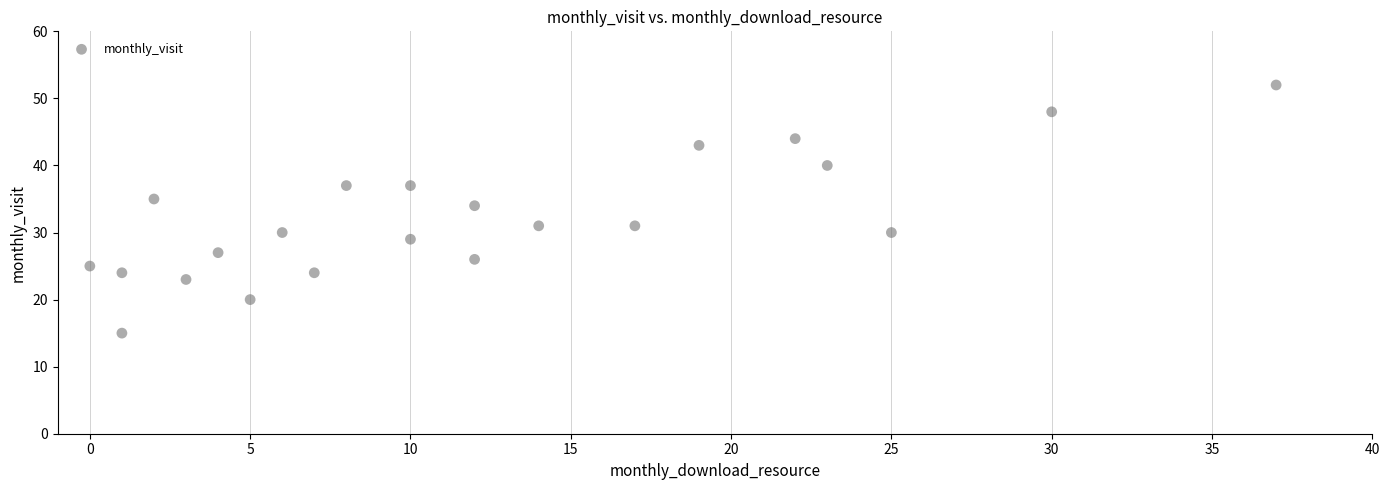

What is the range of Y values (max minus min)?

37